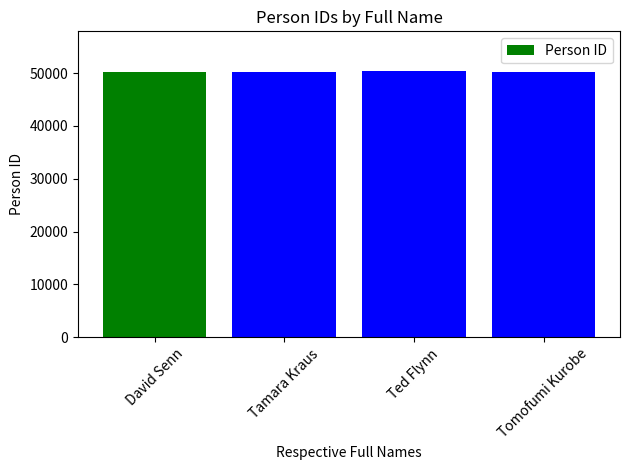

What is the difference between the second highest and minimum values?

2